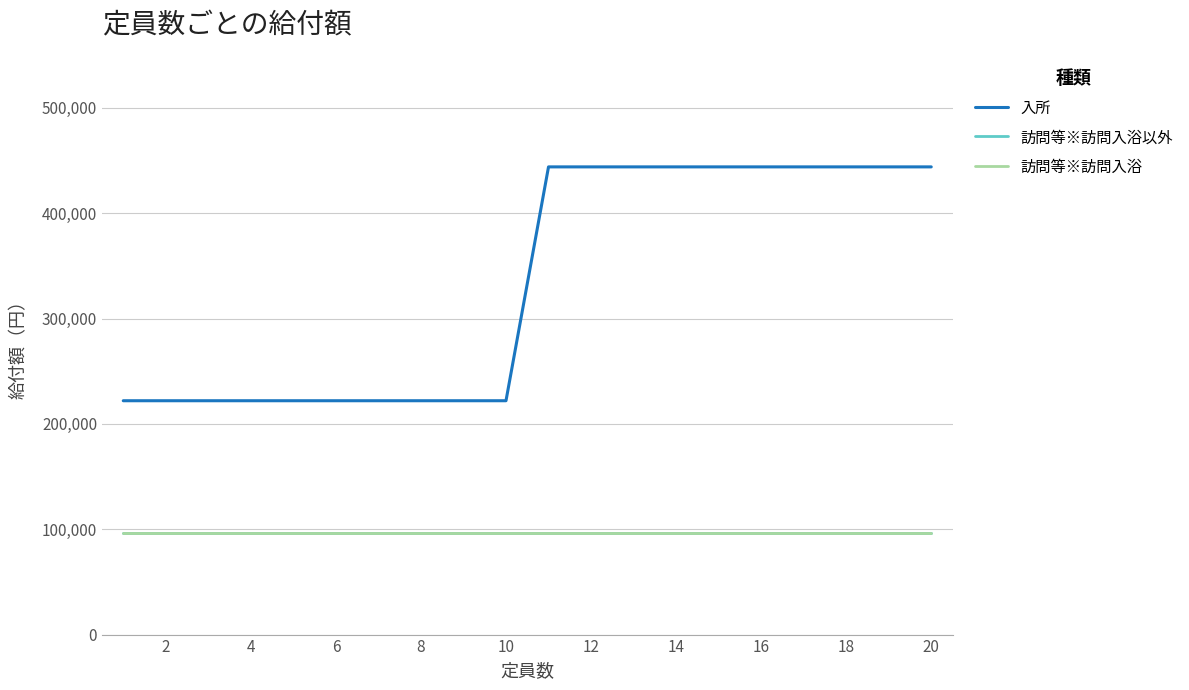

How many lines are shown in the chart?

3